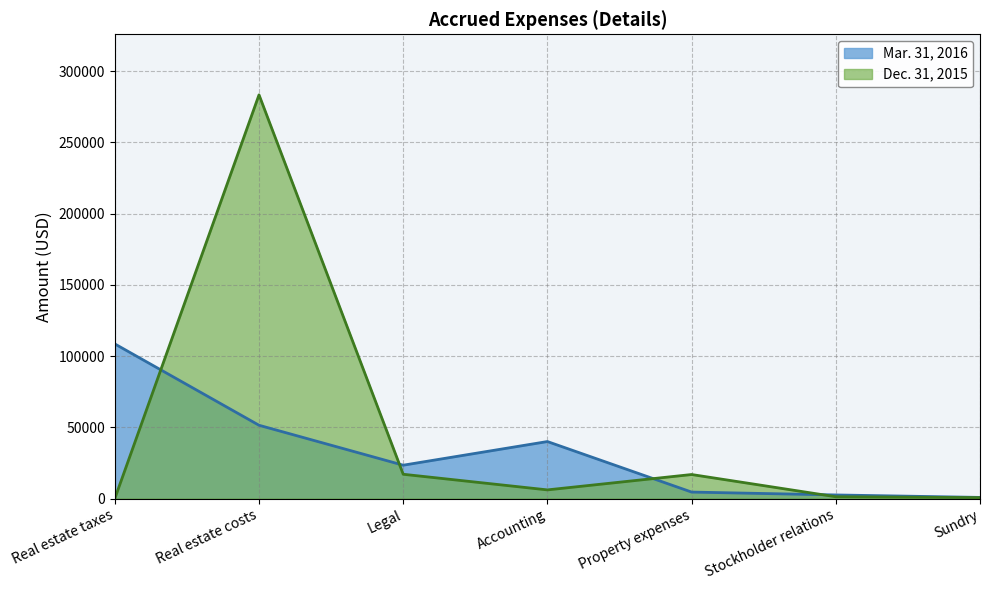

At which label is Mar. 31, 2016 closest to 54658?

Real estate costs